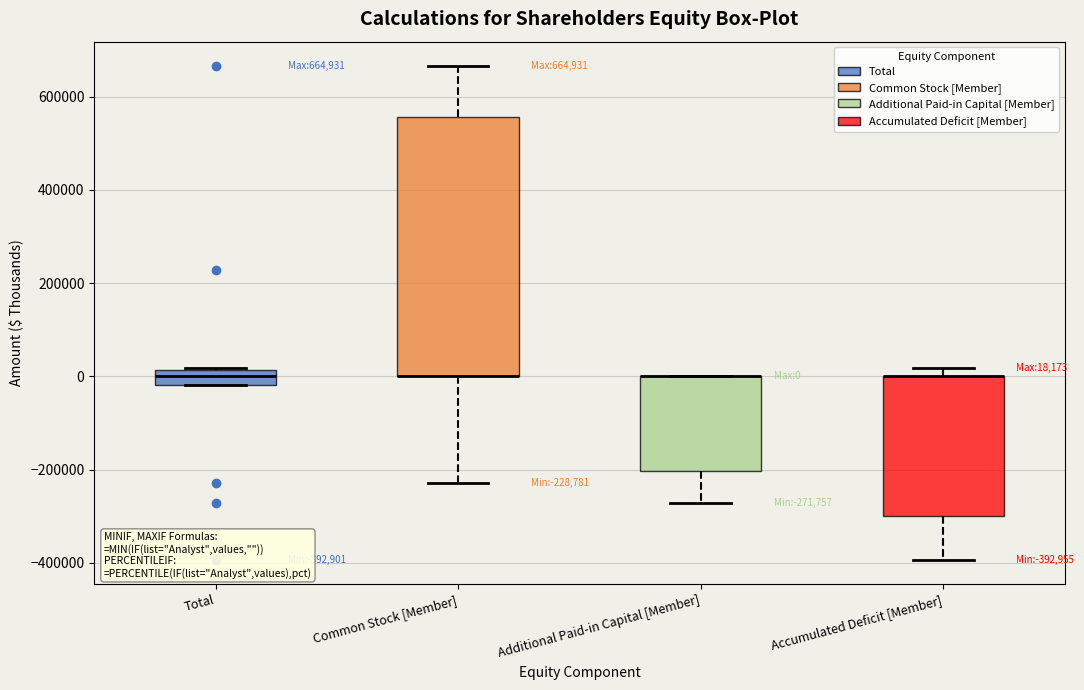

Which box is the tallest, from its lower edge to its upper edge?

Common Stock [Member]